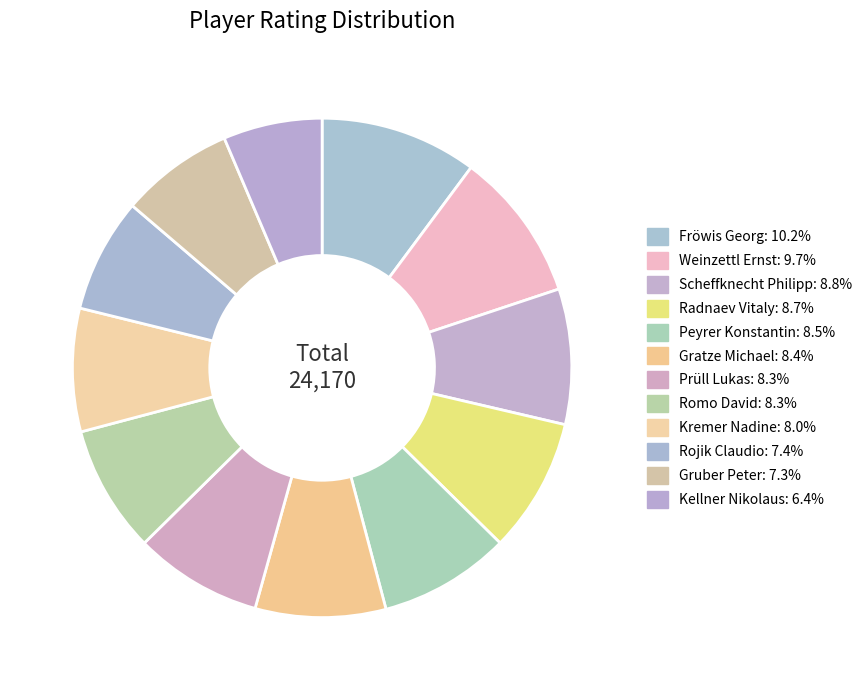

How many segments does this pie chart have?

12